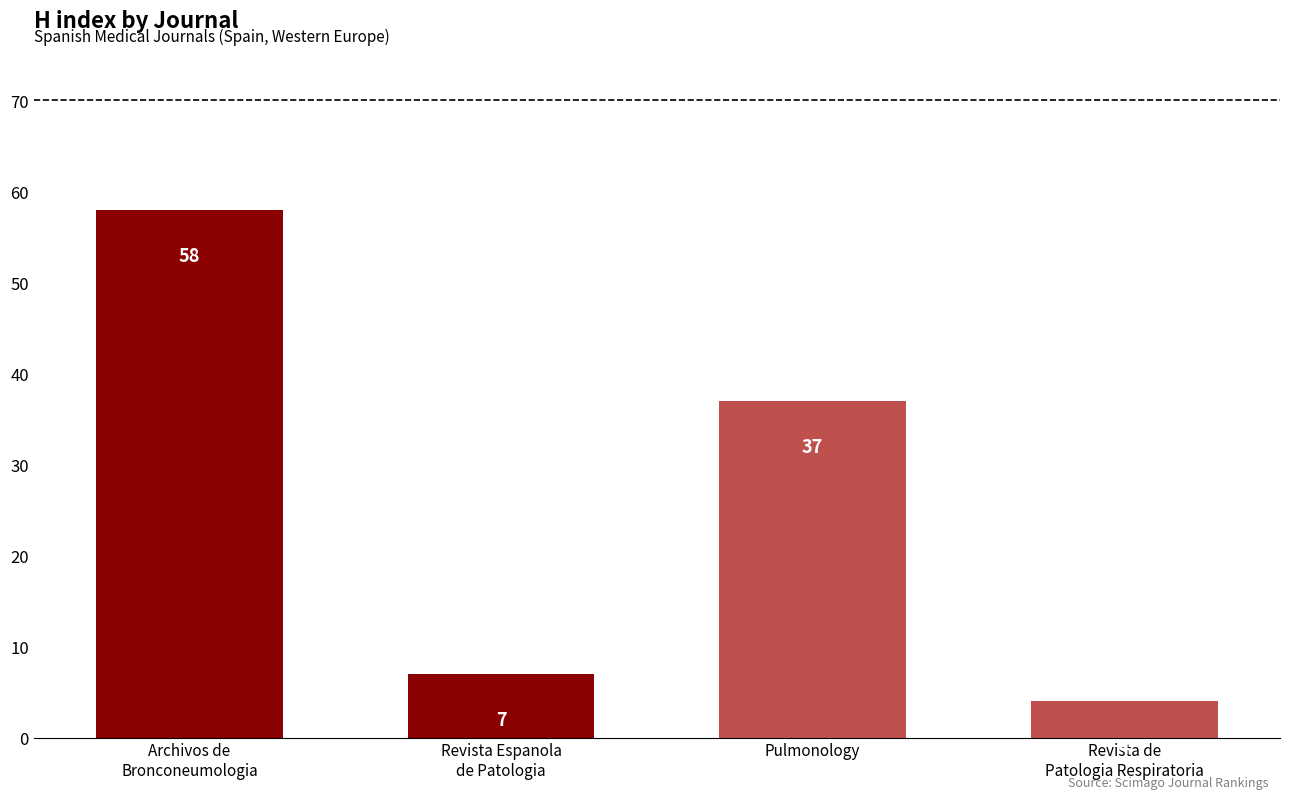

How many bars are there in total?

4